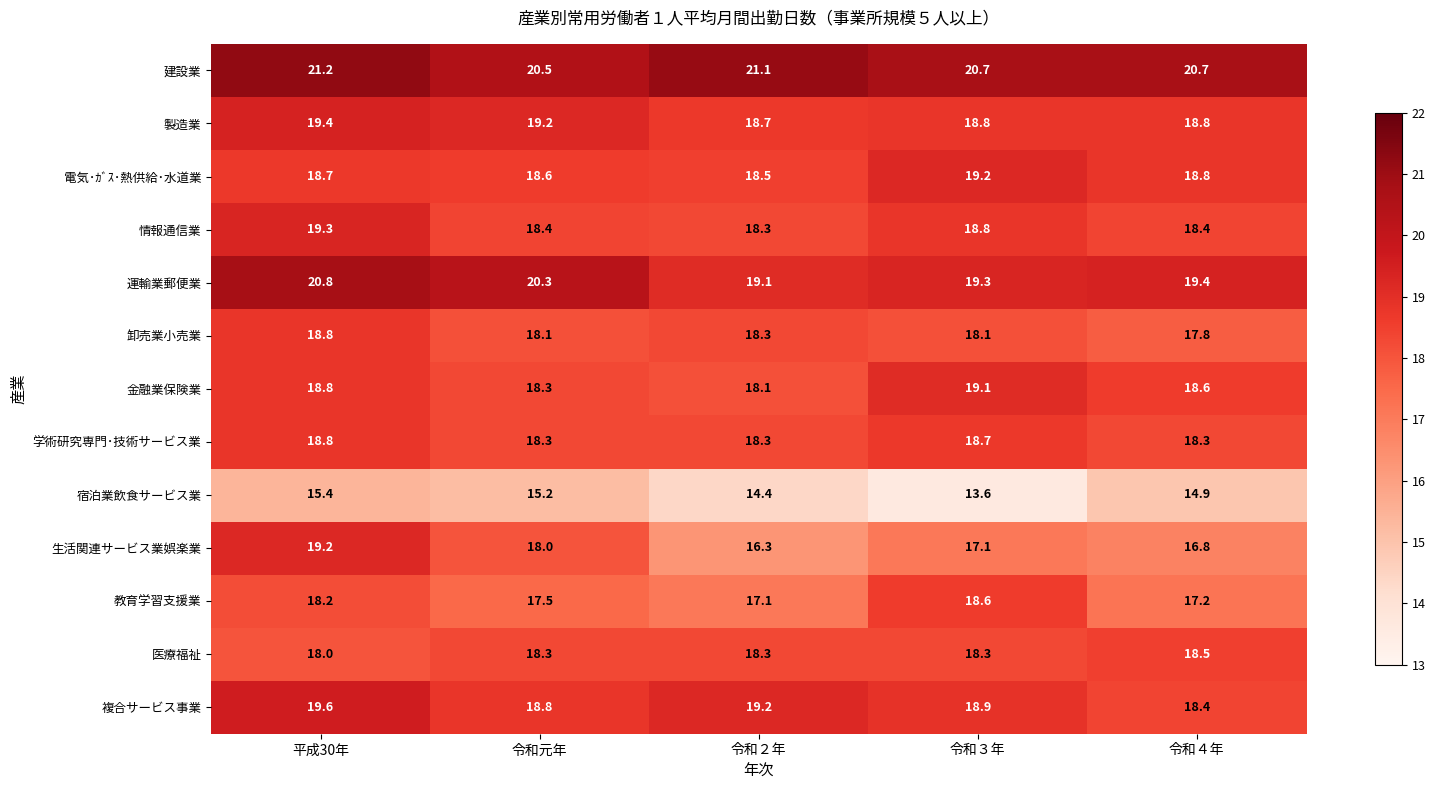

Which series has the largest range (max minus min)?

生活関連サービス業娯楽業